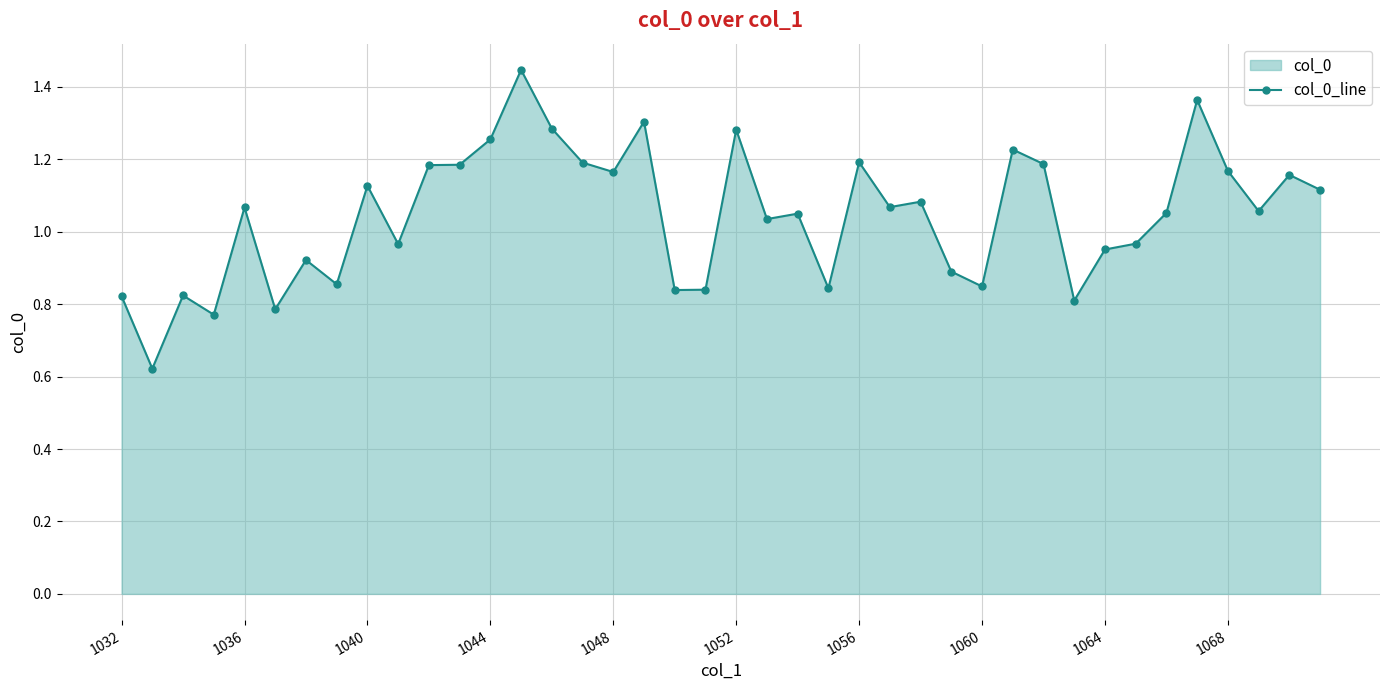

True or false: there are more than 0 points higher than both neighbors.

True